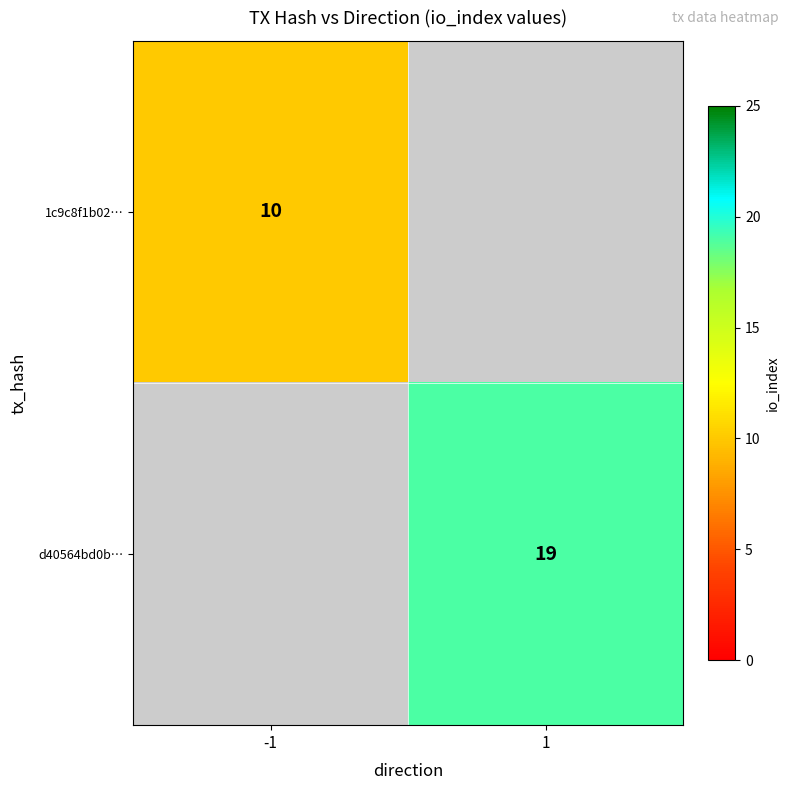

What is the minimum value shown in the chart?

10.0